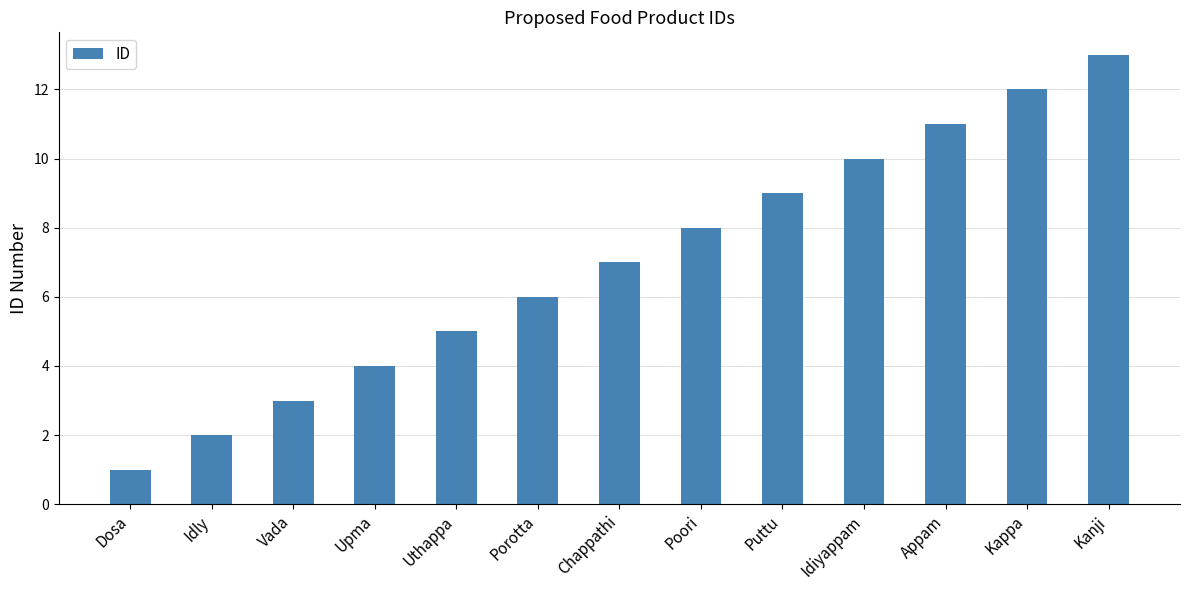

How many distinct data groups are displayed?

1